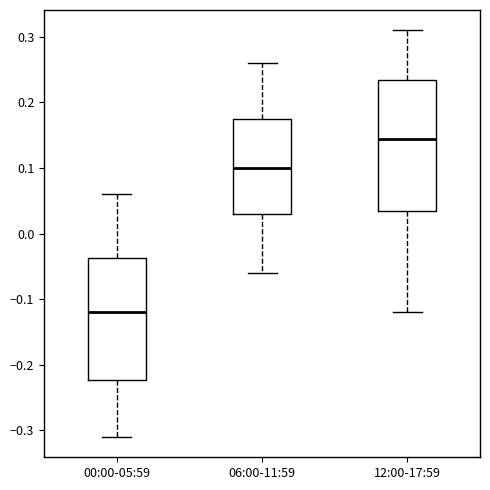

Which box has the lowest median line?

00:00-05:59